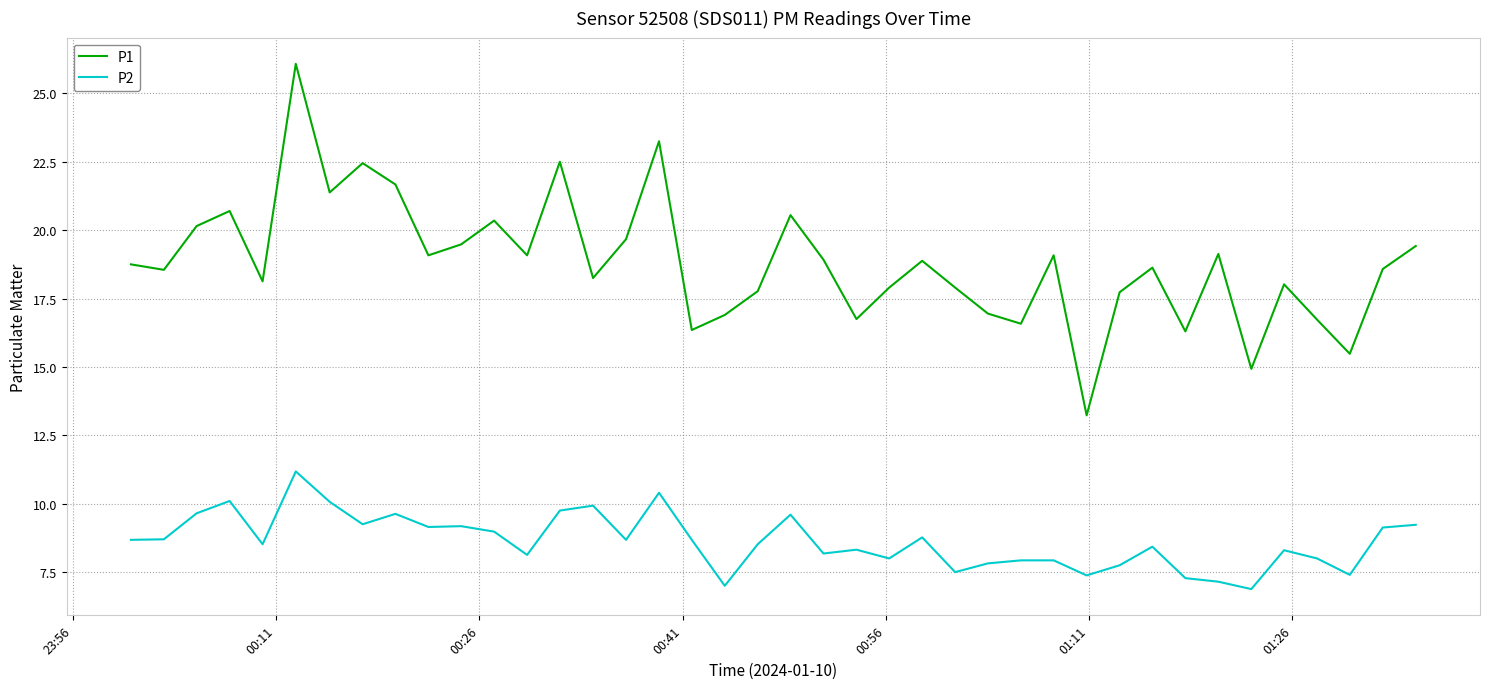

What is the average value of the P2 series?

8.6